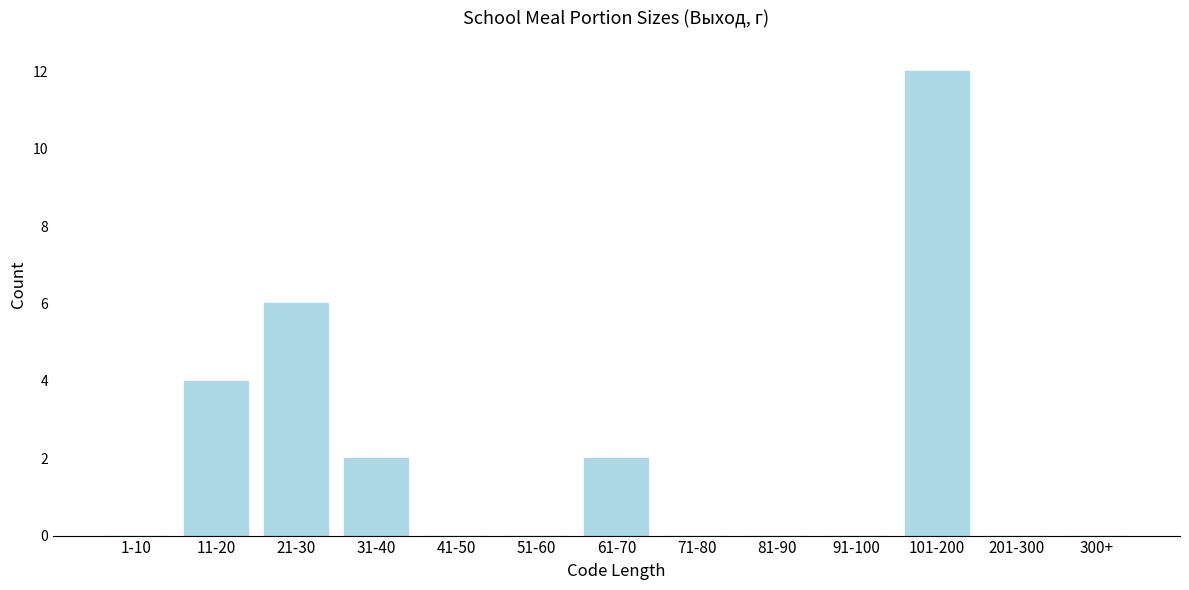

Reading right to left, list all the values displayed in this chart.

300+=0	201-300=0	101-200=12	91-100=0	81-90=0	71-80=0	61-70=2	51-60=0	41-50=0	31-40=2	21-30=6	11-20=4	1-10=0